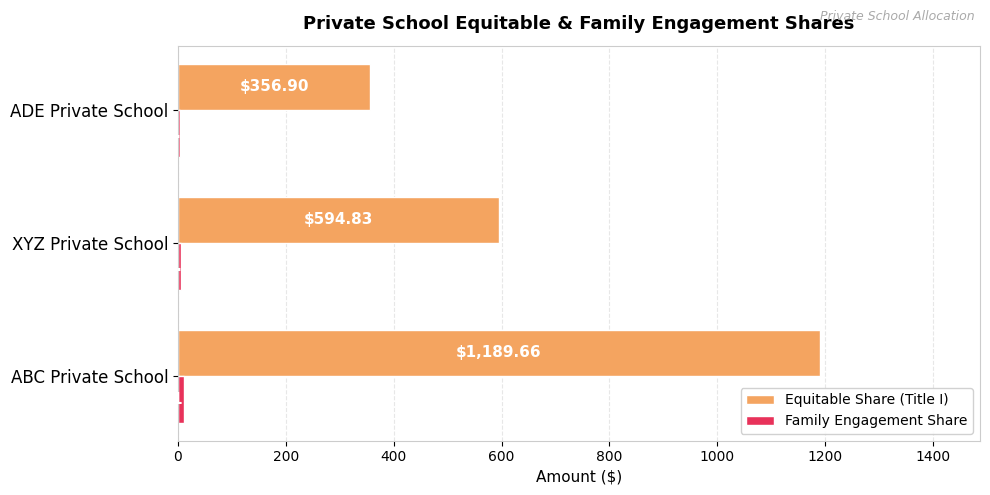

Which series changed the most between XYZ Private School and ADE Private School?

Equitable Share (Title I)